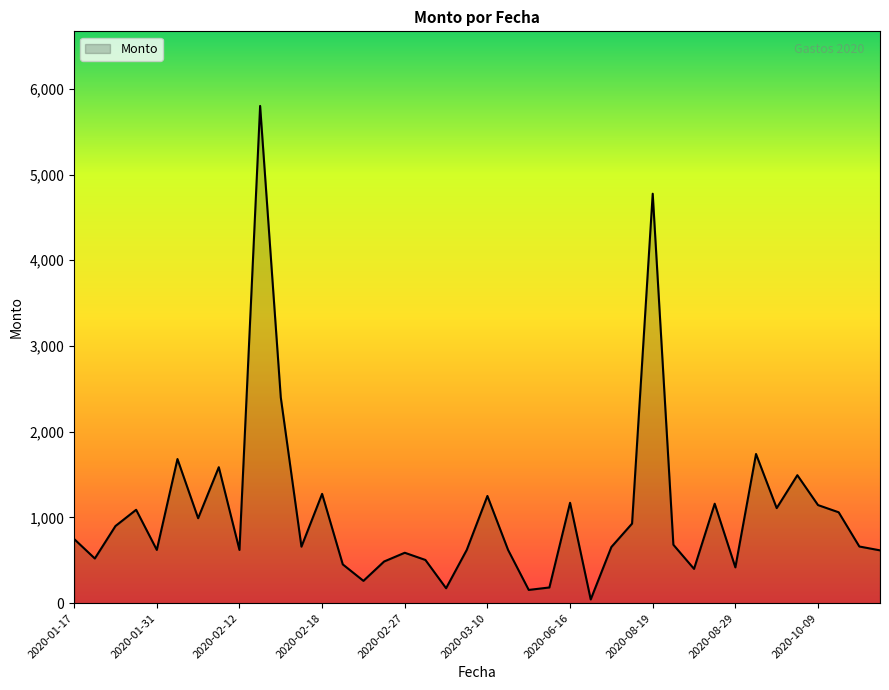

What is the difference between the maximum and minimum values?

5756.4